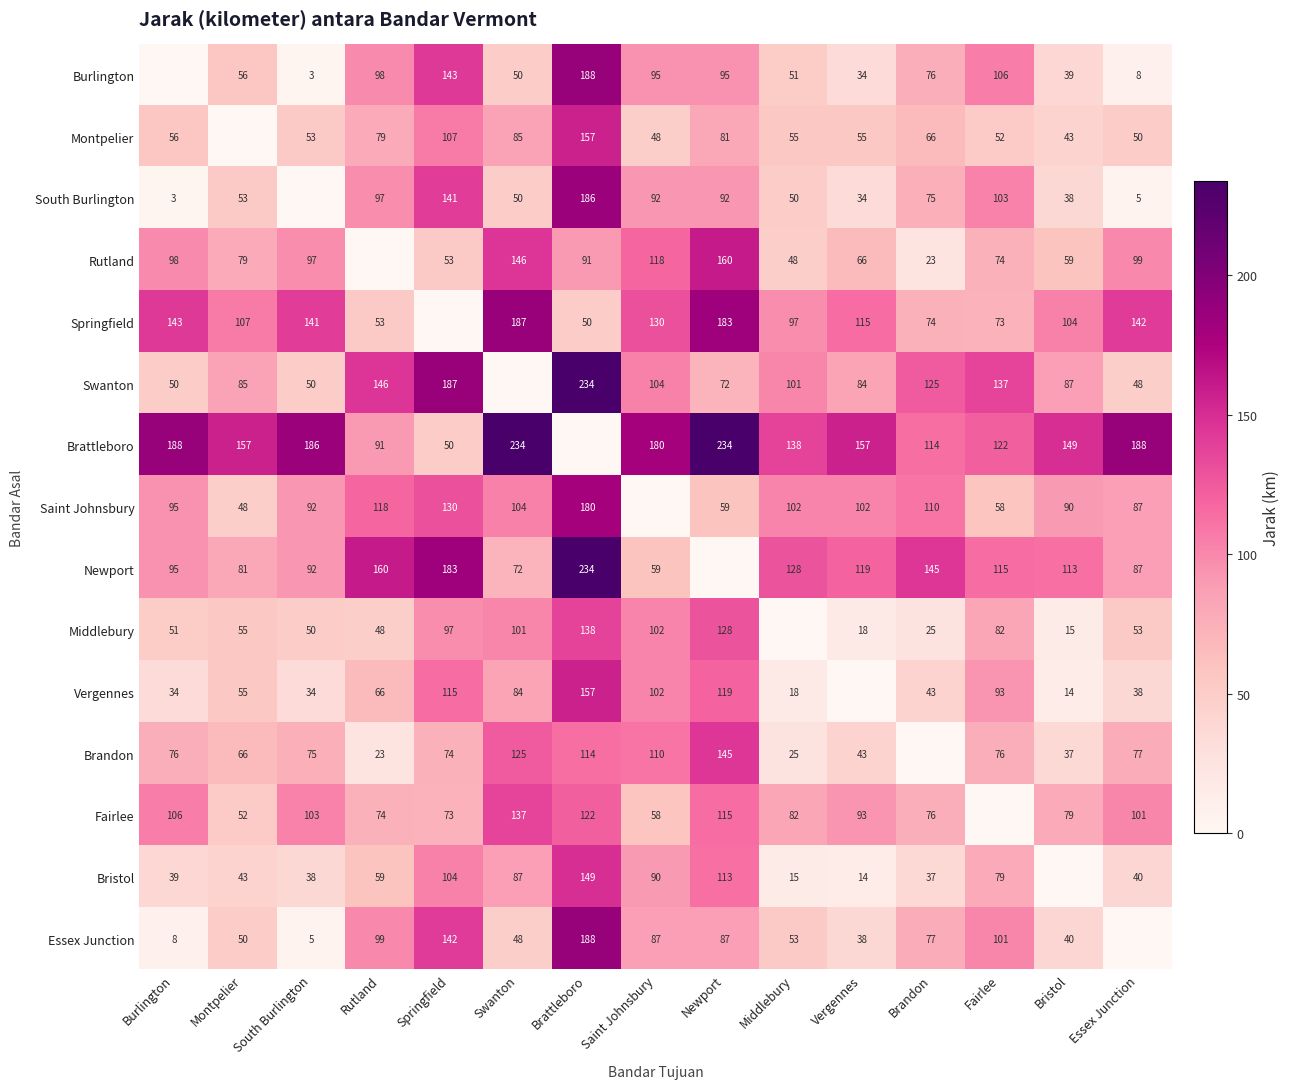

True or false: Burlington has a value of 74 at Middlebury.

False